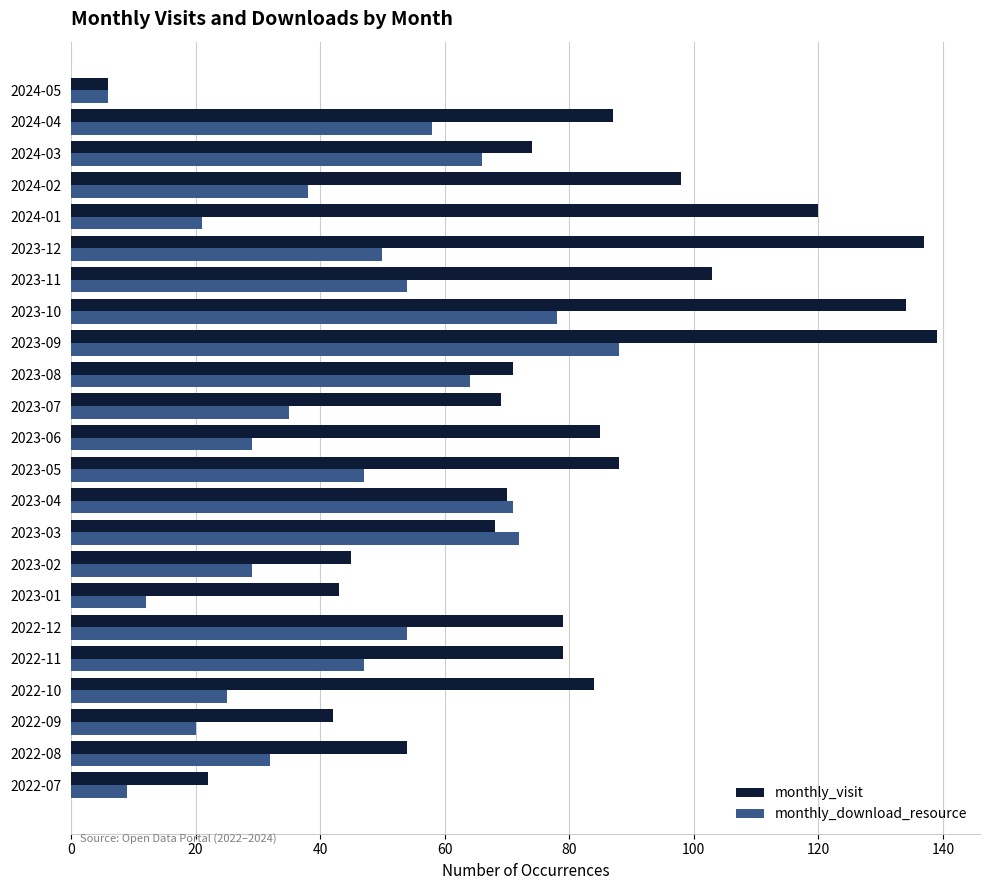

What is the smallest value displayed?

6